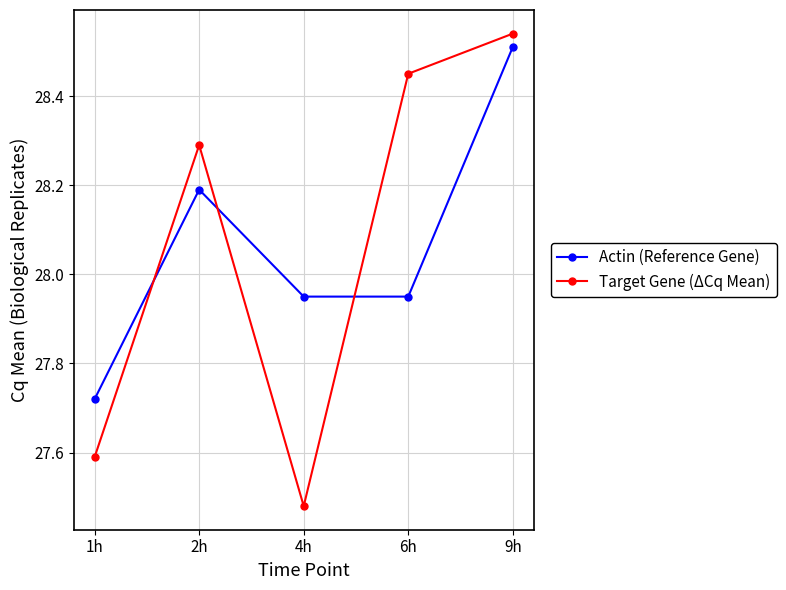

True or false: Actin (Reference Gene) has more than 0 points higher than both neighbors.

True